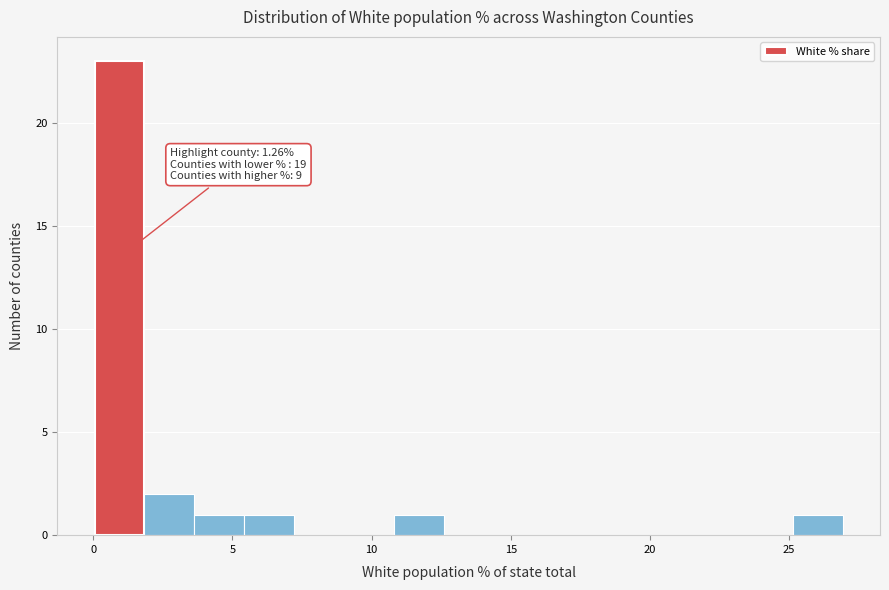

Read against the x-axis, roughly where is the centre of the tallest bar?

1.0